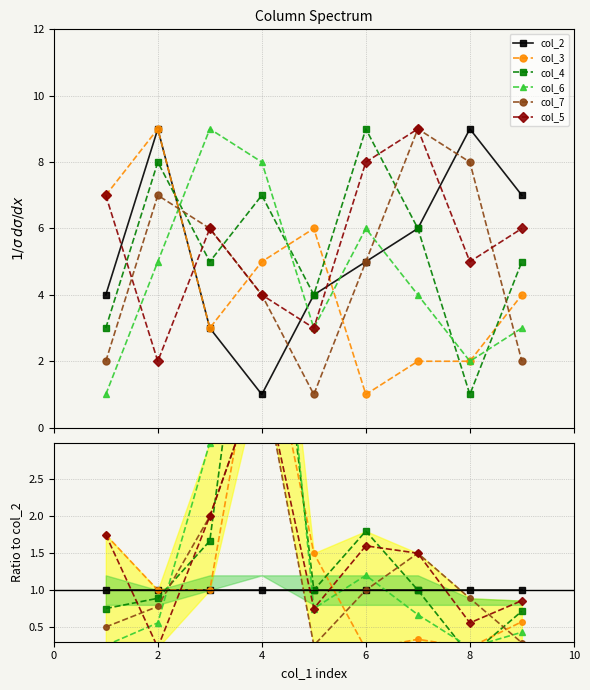

After their last crossing, which series has the higher values: col_3 or col_7?

col_3